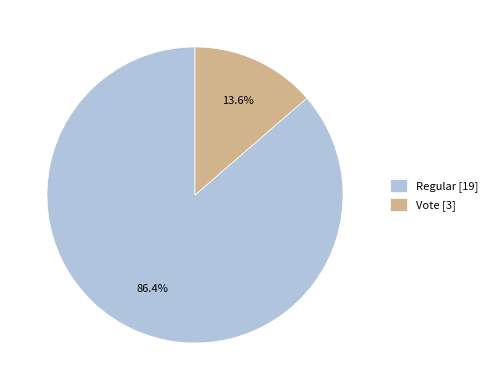

Is the sum of Vote and Regular greater than half?

Yes